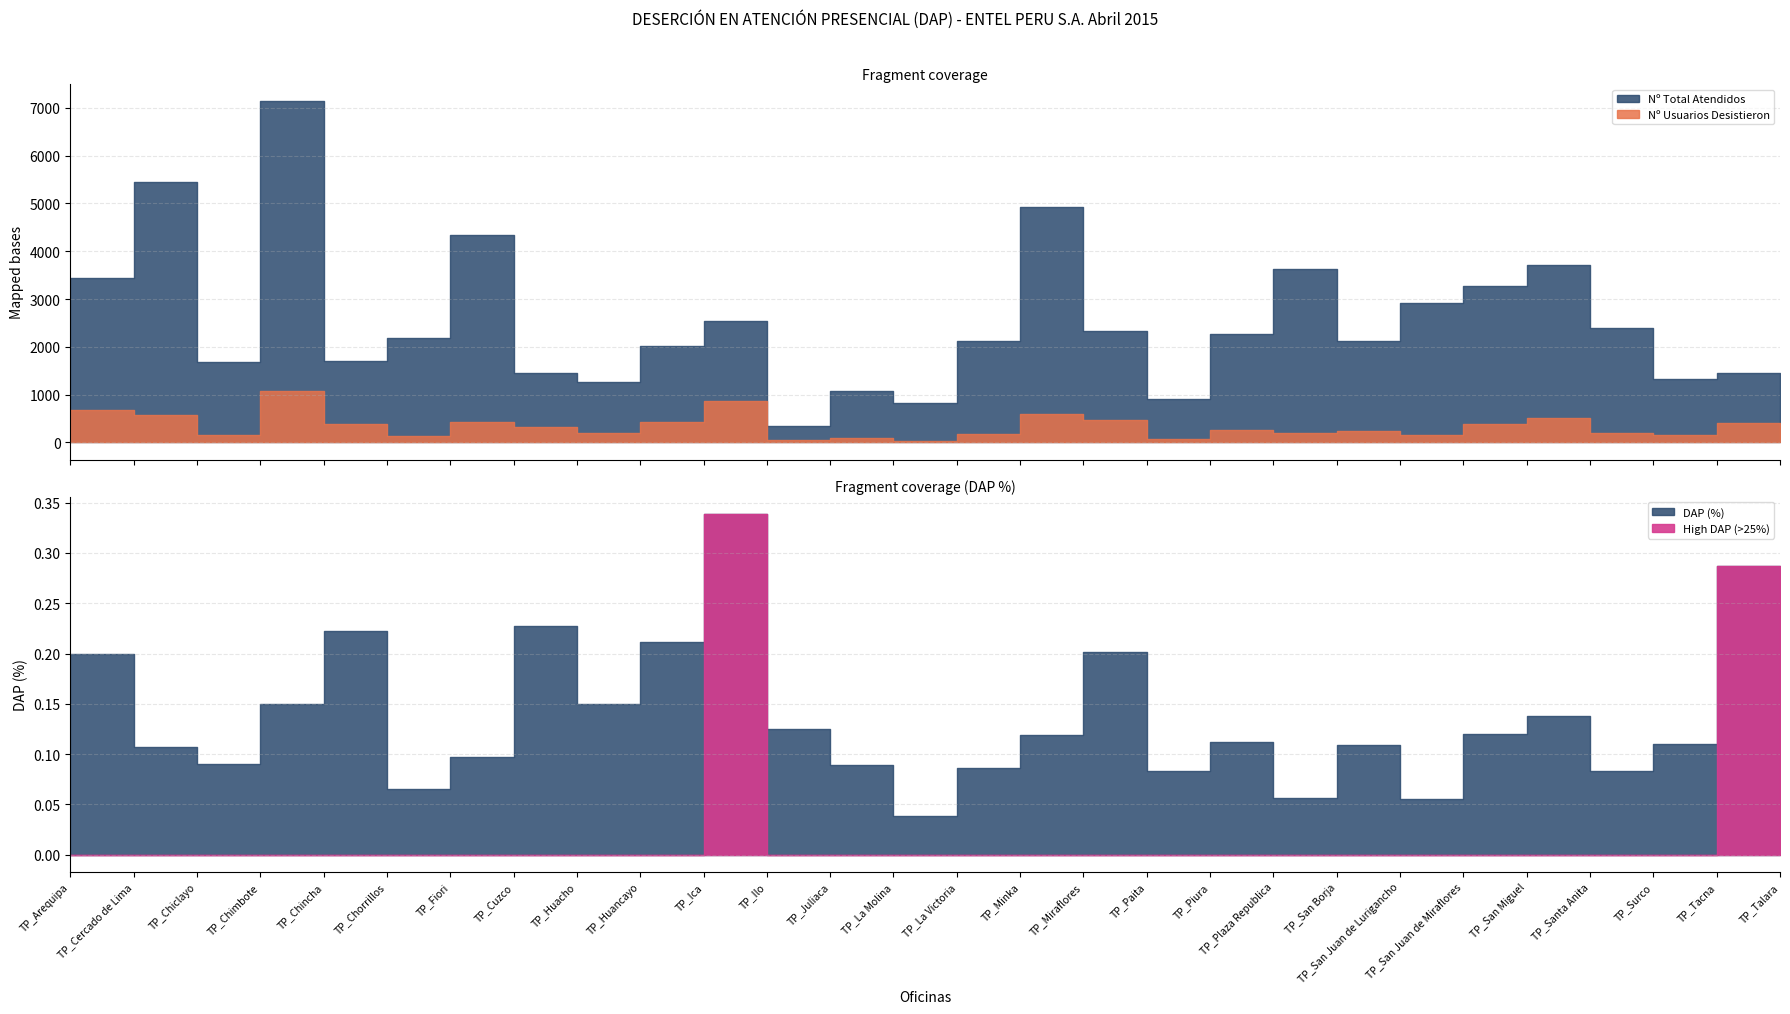

Reading left to right, what are all the values shown in this chart?

Nº Usuarios Desistieron: 686.0	582.0	152.0	1067.0	381.0	143.0	423.0	333.0	190.0	425.0	859.0	44.0	96.0	32.0	184.0	590.0	470.0	75.0	254.0	206.0	231.0	163.0	392.0	511.0	199.0	148.0	414.0	5.0
Nº Total Atendidos: 3438.0	5449.0	1677.0	7136.0	1711.0	2192.0	4333.0	1463.0	1268.0	2012.0	2534.0	353.0	1081.0	829.0	2133.0	4936.0	2335.0	906.0	2265.0	3635.0	2113.0	2920.0	3268.0	3711.0	2401.0	1338.0	1443.0	847.0
DAP (%): 0.2	0.1	0.1	0.1	0.2	0.1	0.1	0.2	0.1	0.2	0.3	0.1	0.1	0.0	0.1	0.1	0.2	0.1	0.1	0.1	0.1	0.1	0.1	0.1	0.1	0.1	0.3	0.0